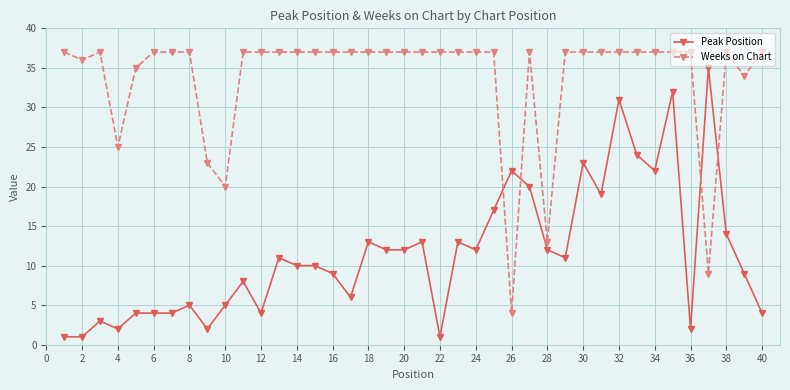

Rank the series by their maximum value, from highest to lowest.

Weeks on Chart, Peak Position